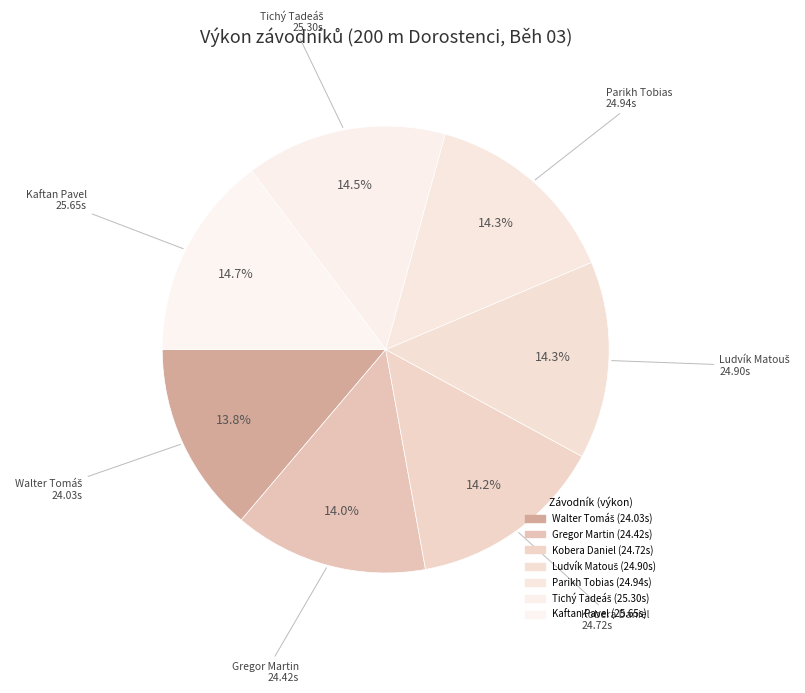

Rank the categories by value from lowest to highest.

Walter Tomáš, Gregor Martin, Kobera Daniel, Ludvík Matouš, Parikh Tobias, Tichý Tadeáš, Kaftan Pavel